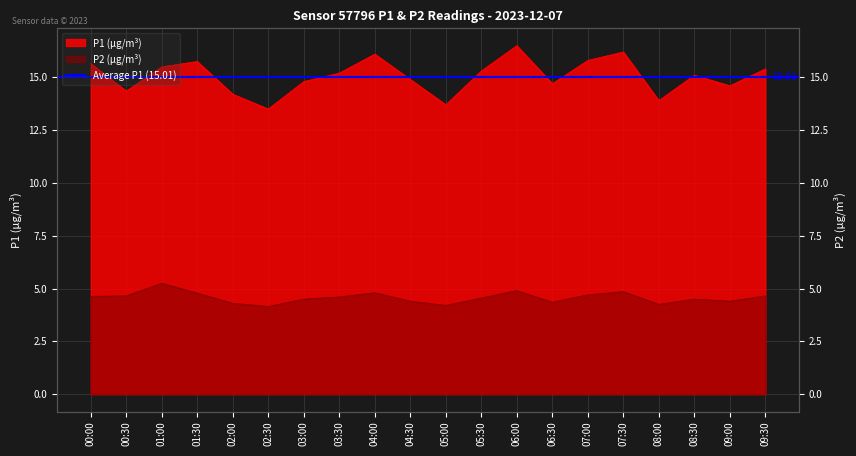

True or false: P2 has a value of 4.5 at 08:30.

True